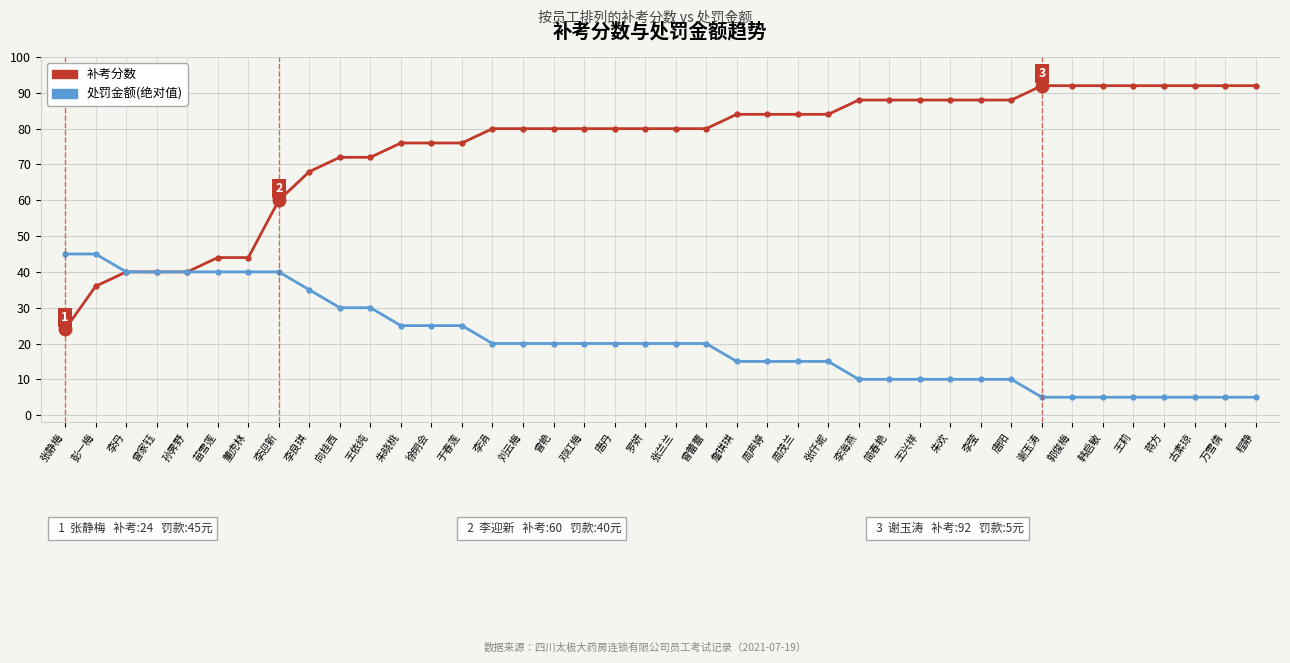

Reading left to right, list all the values displayed in this chart.

补考分数: 张静梅=24	彭一梅=36	李丹=40	曾家钰=40	孙霁野=40	苗雪莲=44	董虎林=44	李迎新=60	李良琪=68	向桂西=72	王依纯=72	朱晓桃=76	徐明会=76	于春莲=76	李涓=80	刘云梅=80	曾艳=80	邓红梅=80	唐丹=80	罗妍=80	张兰兰=80	曾蕾蕾=80	詹琪琪=84	周声婷=84	周茂兰=84	张仟妮=84	李海燕=88	简春艳=88	王兴祥=88	朱欢=88	李莹=88	唐阳=88	谢玉涛=92	郭俊梅=92	韩启敏=92	王莉=92	蒋方=92	古素琼=92	万雪倩=92	程静=92
处罚金额(绝对值): 张静梅=45	彭一梅=45	李丹=40	曾家钰=40	孙霁野=40	苗雪莲=40	董虎林=40	李迎新=40	李良琪=35	向桂西=30	王依纯=30	朱晓桃=25	徐明会=25	于春莲=25	李涓=20	刘云梅=20	曾艳=20	邓红梅=20	唐丹=20	罗妍=20	张兰兰=20	曾蕾蕾=20	詹琪琪=15	周声婷=15	周茂兰=15	张仟妮=15	李海燕=10	简春艳=10	王兴祥=10	朱欢=10	李莹=10	唐阳=10	谢玉涛=5	郭俊梅=5	韩启敏=5	王莉=5	蒋方=5	古素琼=5	万雪倩=5	程静=5